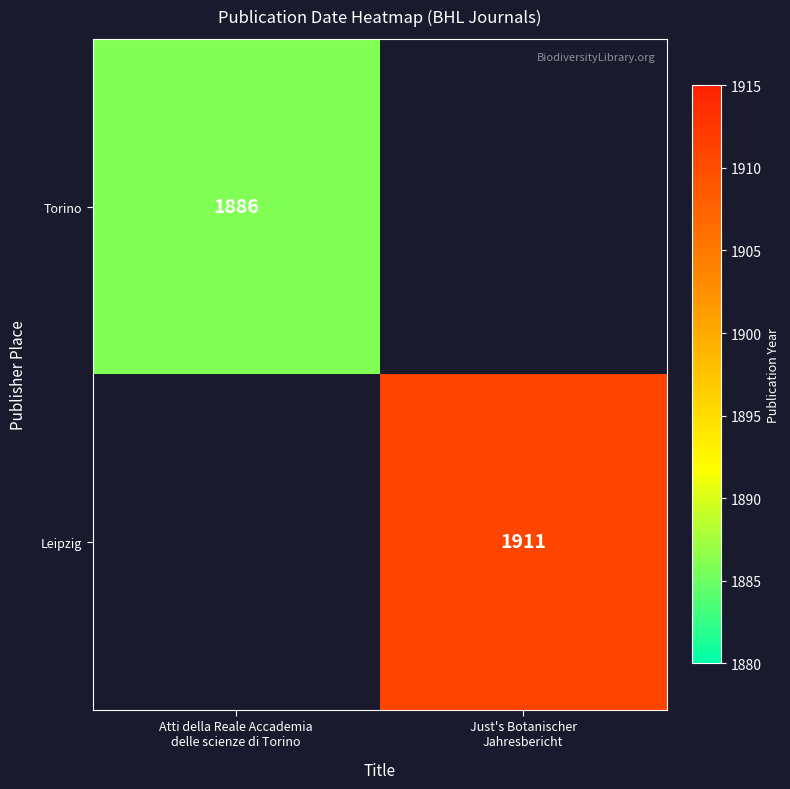

Which series has the widest spread of values?

Torino